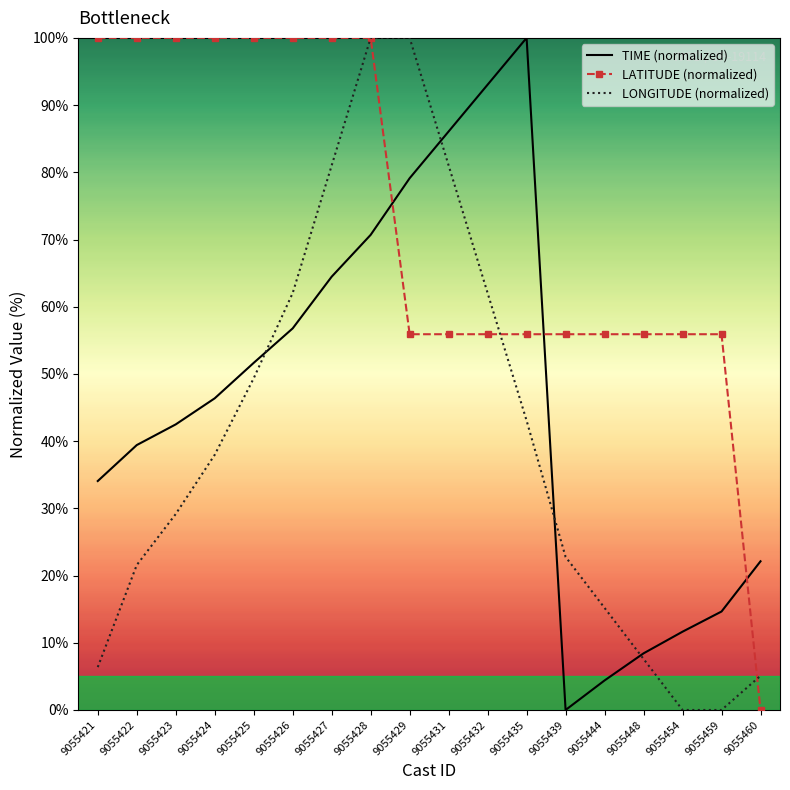

Which series ends up on top after the final intersection of LATITUDE (normalized) and TIME (normalized)?

TIME (normalized)